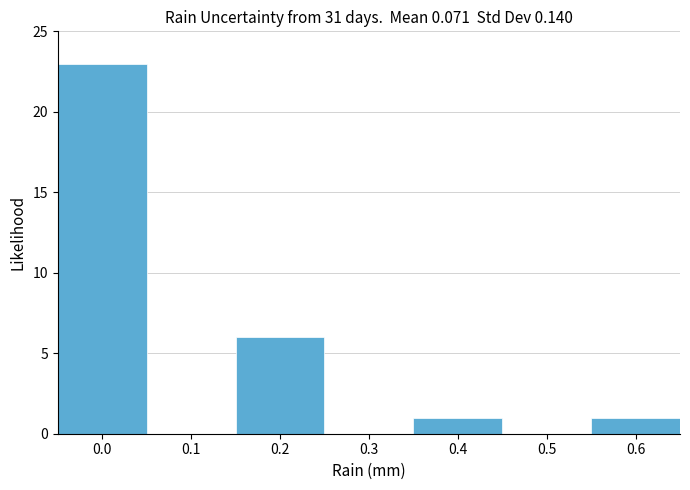

Reading left to right, transcribe this chart: for each bar, give the range it covers on the x-axis and its height. The values are not printed on the chart, so give them approximately, as read against the axis.

-0.05 to 0.05: 23
0.05 to 0.15: 0
0.15 to 0.25: 6
0.25 to 0.35: 0
0.35 to 0.45: 1
0.45 to 0.55: 0
0.55 to 0.65: 1